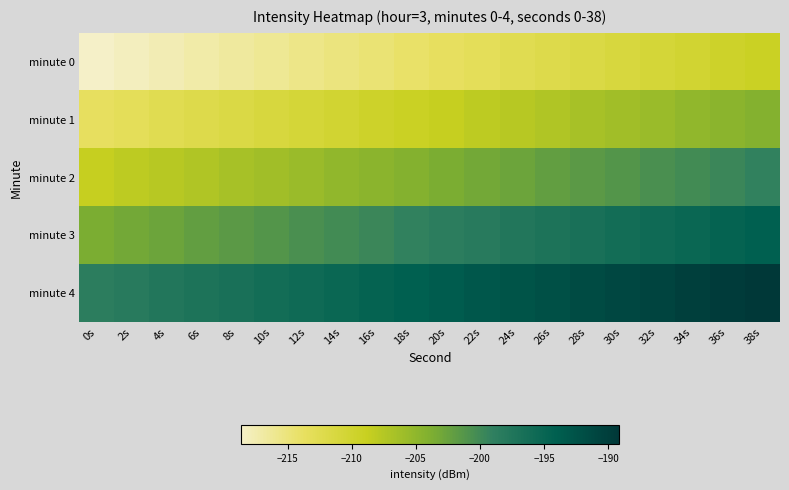

Between 12s and 16s, which is larger?

16s